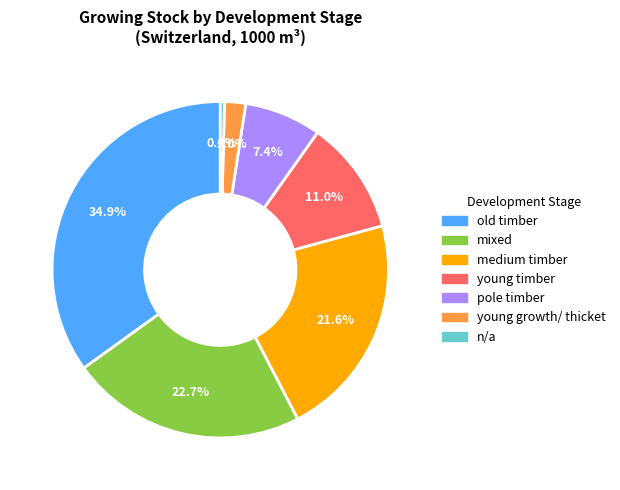

Approximately how many times larger is the value at young growth/ thicket compared to medium timber?

0.1